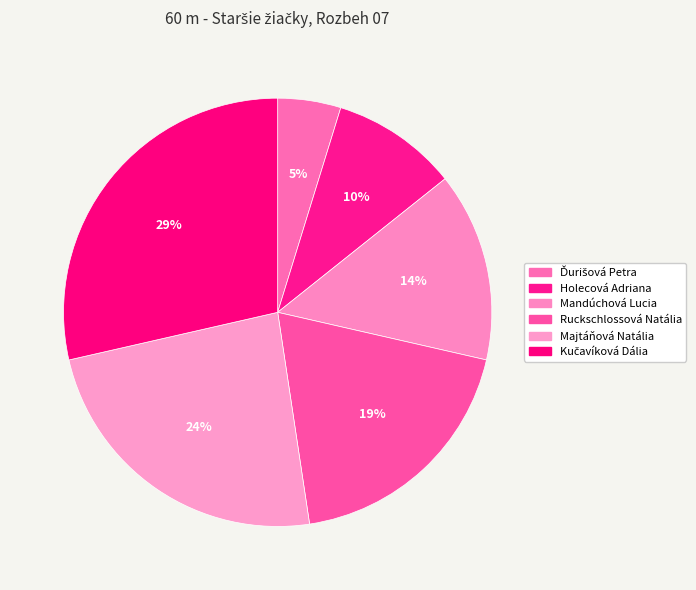

How many segments does this pie chart have?

6